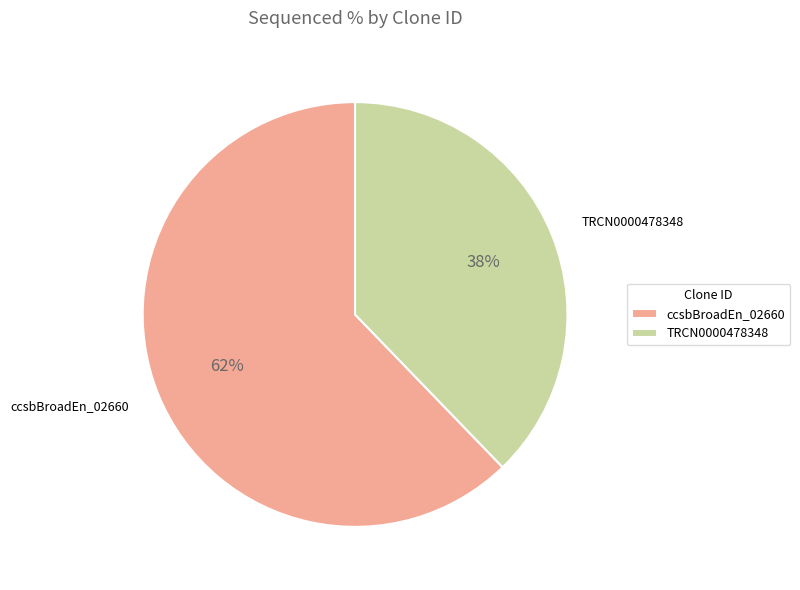

Does ccsbBroadEn_02660 account for over 50% of the chart?

Yes